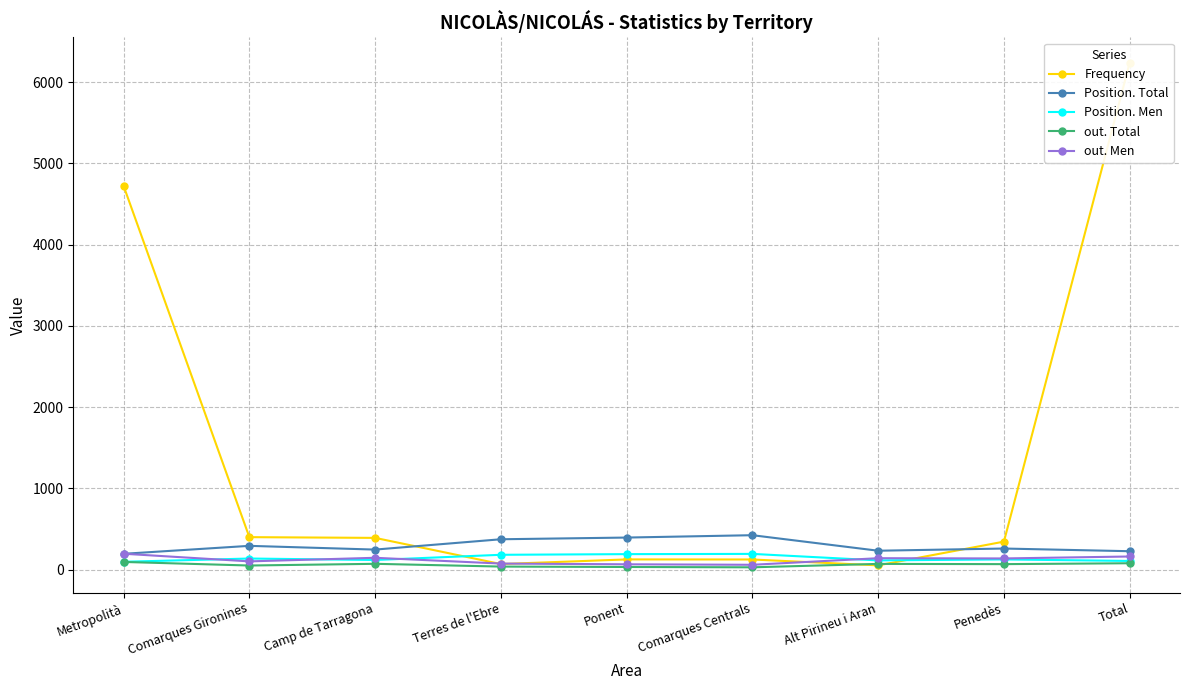

Where does the Frequency series first go above 346?

Metropolità